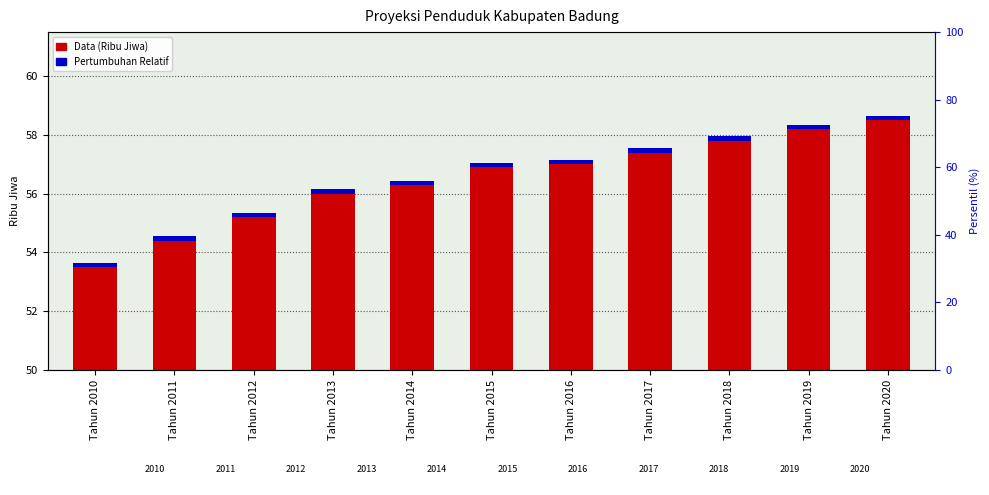

Rank the series by their maximum value, from lowest to highest.

Pertumbuhan Relatif, Data (Ribu Jiwa)